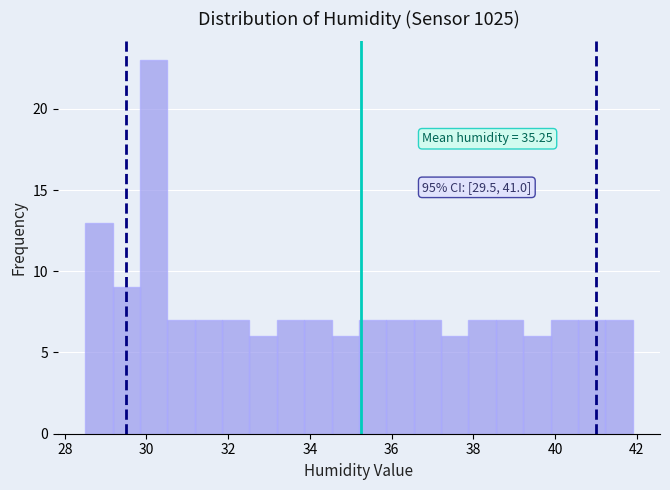

Around what value on the x-axis is the tallest bar? Give the approximate position of its centre, as read against the axis.

30.2